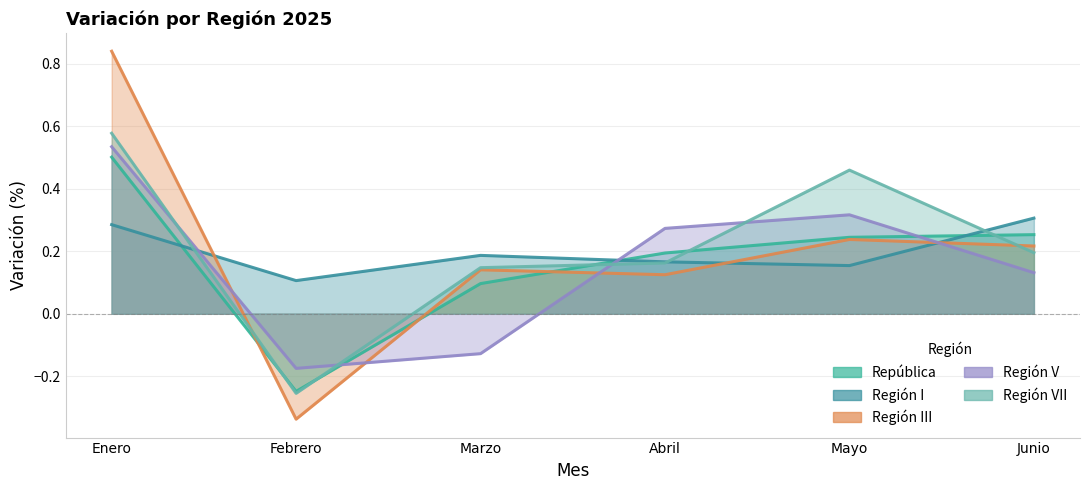

How many times do Región V and Región VII cross each other?

4